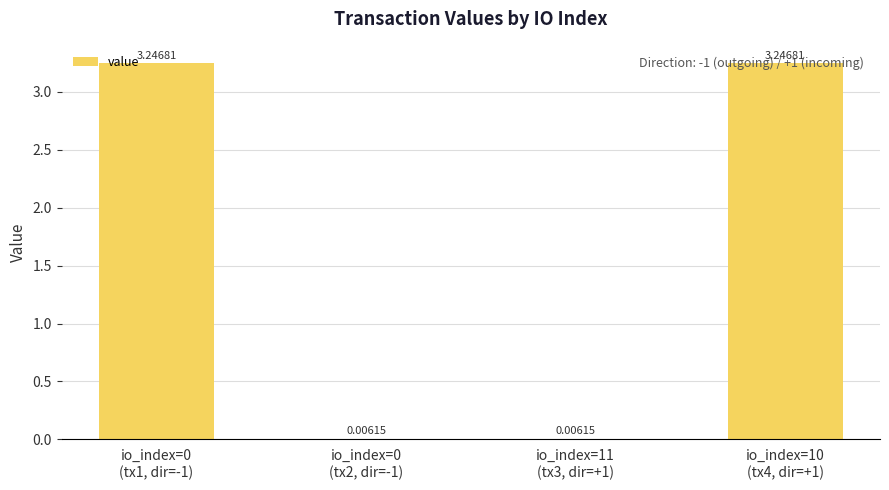

The chart shows a value of 1.0 at io_index=10
(tx4, dir=+1). True or false?

False